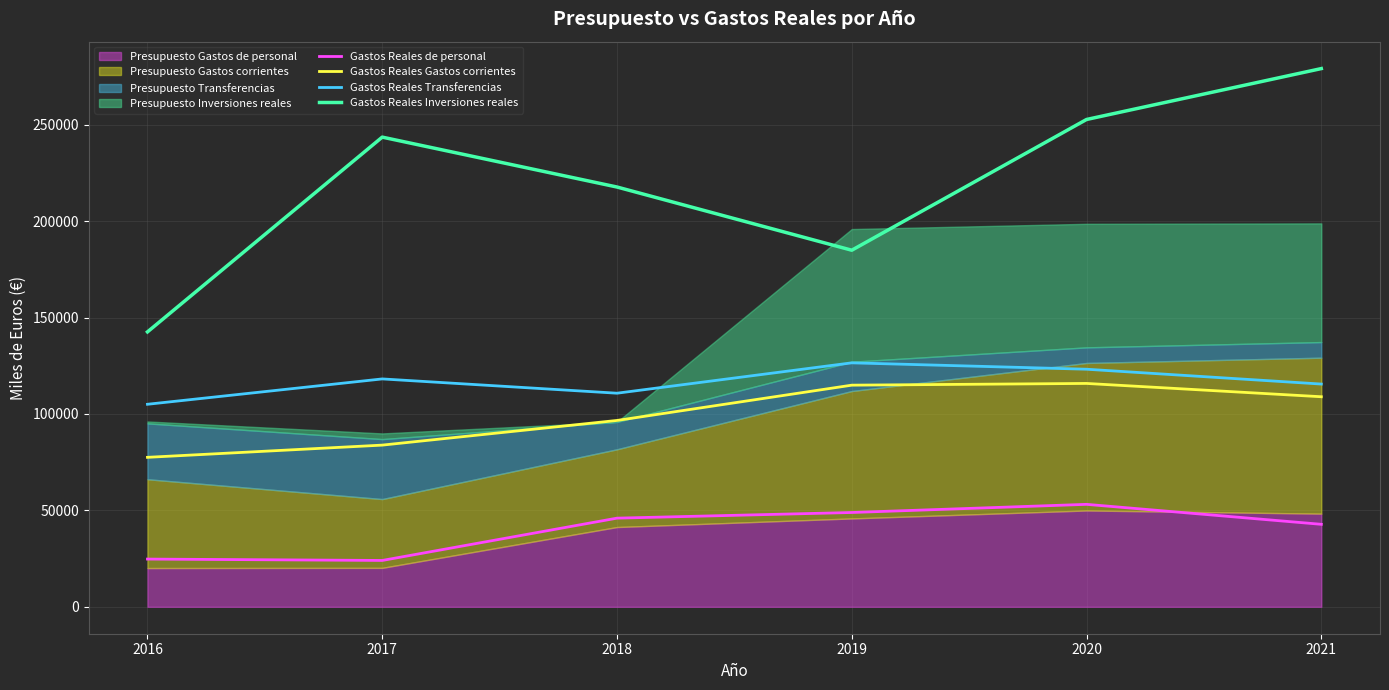

Which has a higher value, 2021 or 2017?

2021